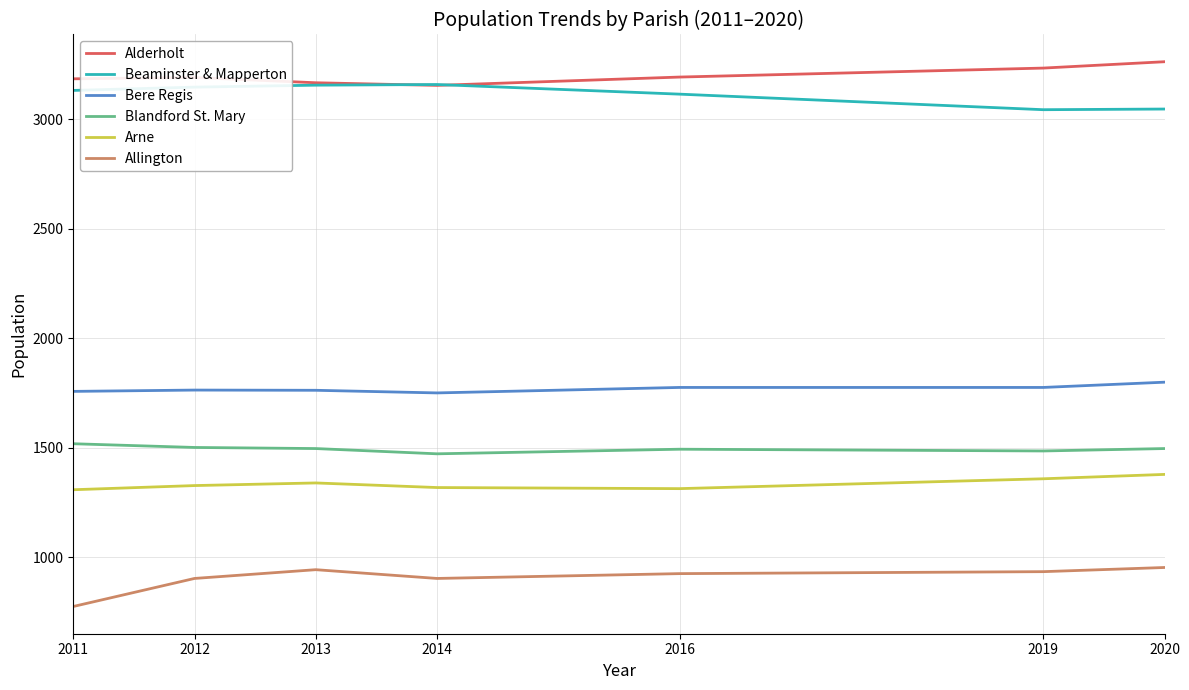

True or false: Alderholt and Allington intersect in this chart.

False